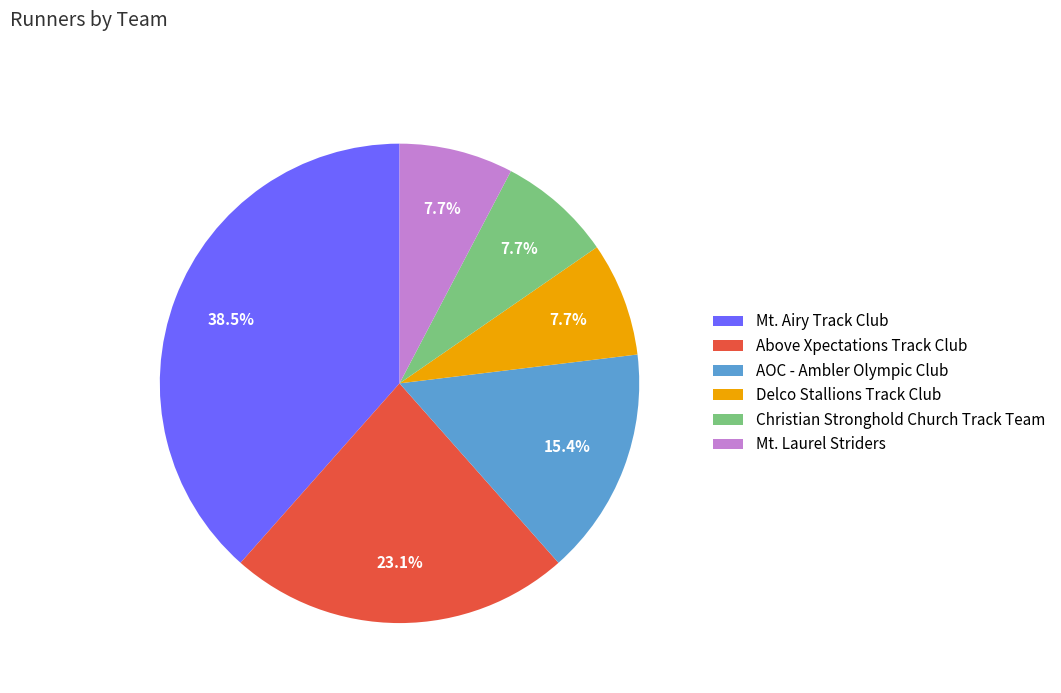

Combined, what portion of the pie is Delco Stallions Track Club and Mt. Airy Track Club?

46.2%